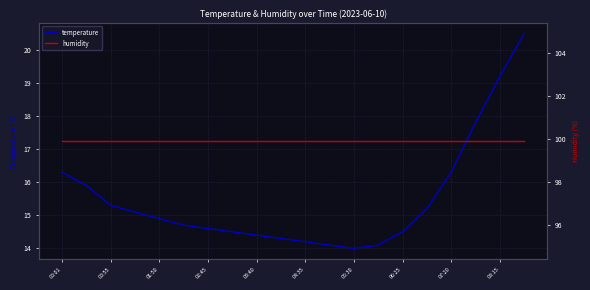

Rank the series by their maximum value, from lowest to highest.

temperature, humidity